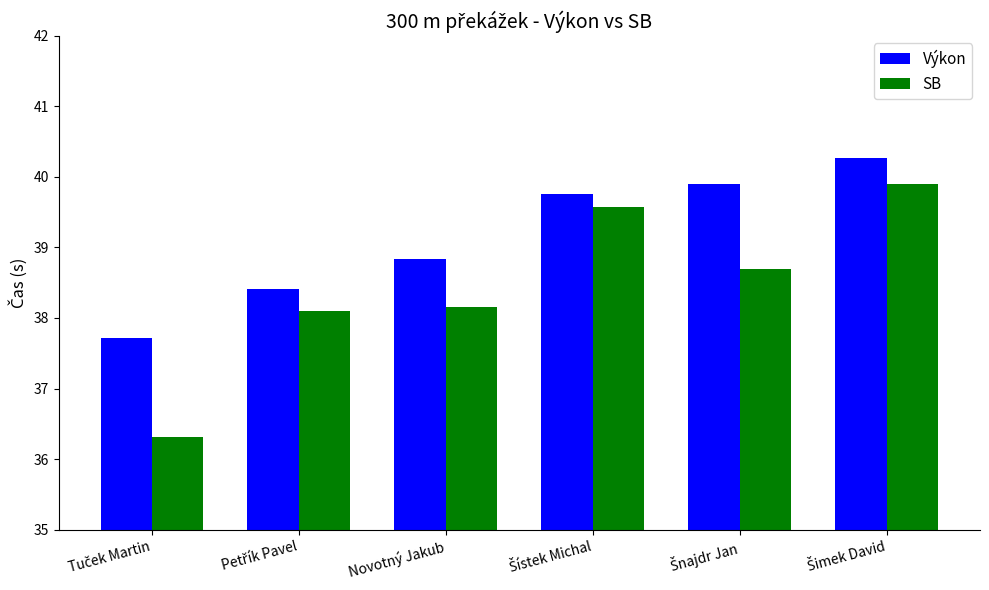

How many values in the Výkon series are below 39?

3